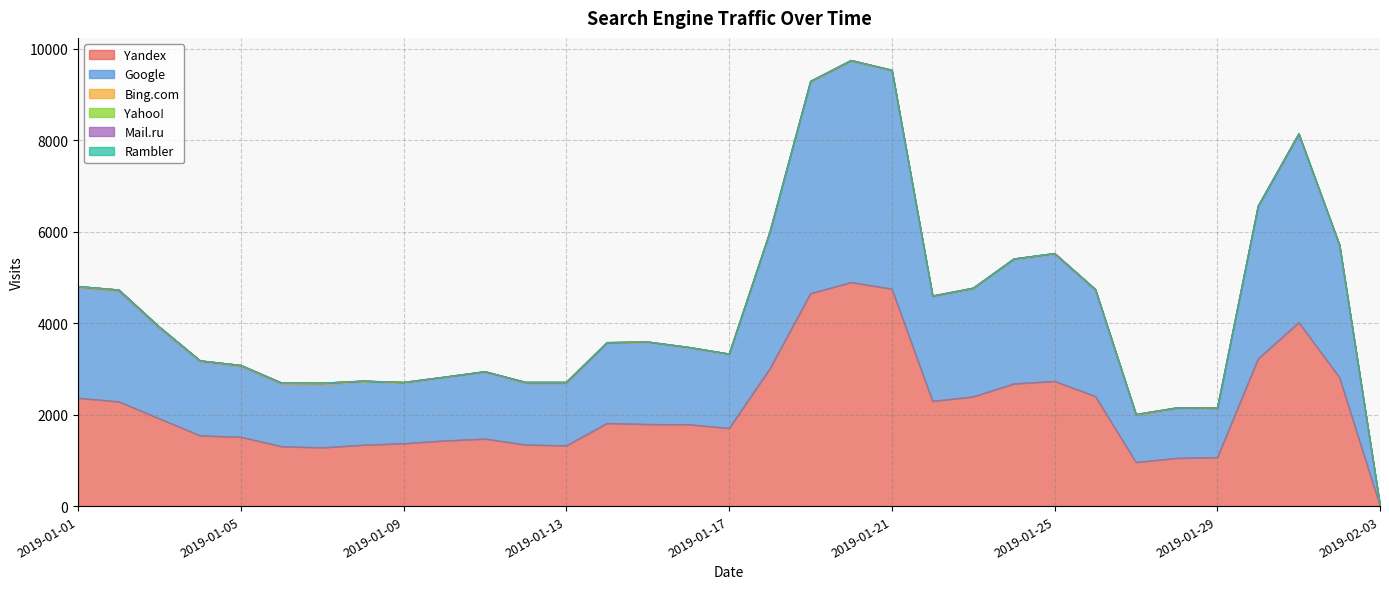

Reading right to left, what are all the values shown in this chart?

Yandex: 2019-02-03=0	2019-02-01=2818	2019-01-31=4018	2019-01-30=3220	2019-01-29=1068	2019-01-28=1051	2019-01-27=962	2019-01-26=2404	2019-01-25=2732	2019-01-24=2678	2019-01-23=2394	2019-01-22=2297	2019-01-21=4751	2019-01-20=4894	2019-01-19=4651	2019-01-18=3005	2019-01-17=1705	2019-01-16=1787	2019-01-15=1792	2019-01-14=1813	2019-01-13=1325	2019-01-12=1344	2019-01-11=1473	2019-01-10=1432	2019-01-09=1372	2019-01-08=1339	2019-01-07=1282	2019-01-06=1307	2019-01-05=1513	2019-01-04=1543	2019-01-03=1914	2019-01-02=2286	2019-01-01=2366
Google: 2019-02-03=1	2019-02-01=2887	2019-01-31=4105	2019-01-30=3328	2019-01-29=1070	2019-01-28=1091	2019-01-27=1019	2019-01-26=2313	2019-01-25=2776	2019-01-24=2721	2019-01-23=2362	2019-01-22=2287	2019-01-21=4773	2019-01-20=4835	2019-01-19=4621	2019-01-18=2975	2019-01-17=1613	2019-01-16=1675	2019-01-15=1791	2019-01-14=1755	2019-01-13=1365	2019-01-12=1341	2019-01-11=1459	2019-01-10=1382	2019-01-09=1324	2019-01-08=1383	2019-01-07=1383	2019-01-06=1367	2019-01-05=1542	2019-01-04=1616	2019-01-03=1975	2019-01-02=2412	2019-01-01=2414
Bing.com: 2019-02-03=0	2019-02-01=8	2019-01-31=15	2019-01-30=11	2019-01-29=8	2019-01-28=9	2019-01-27=15	2019-01-26=18	2019-01-25=16	2019-01-24=5	2019-01-23=7	2019-01-22=13	2019-01-21=6	2019-01-20=14	2019-01-19=12	2019-01-18=8	2019-01-17=8	2019-01-16=13	2019-01-15=8	2019-01-14=10	2019-01-13=16	2019-01-12=21	2019-01-11=12	2019-01-10=7	2019-01-09=7	2019-01-08=11	2019-01-07=22	2019-01-06=17	2019-01-05=21	2019-01-04=20	2019-01-03=20	2019-01-02=25	2019-01-01=18
Yahoo!: 2019-02-03=0	2019-02-01=2	2019-01-31=4	2019-01-30=2	2019-01-29=2	2019-01-28=3	2019-01-27=14	2019-01-26=8	2019-01-25=5	2019-01-24=6	2019-01-23=8	2019-01-22=3	2019-01-21=5	2019-01-20=5	2019-01-19=7	2019-01-18=8	2019-01-17=6	2019-01-16=3	2019-01-15=4	2019-01-14=4	2019-01-13=6	2019-01-12=6	2019-01-11=2	2019-01-10=5	2019-01-09=8	2019-01-08=7	2019-01-07=8	2019-01-06=7	2019-01-05=7	2019-01-04=4	2019-01-03=9	2019-01-02=9	2019-01-01=10
Mail.ru: 2019-02-03=0	2019-02-01=0	2019-01-31=0	2019-01-30=0	2019-01-29=0	2019-01-28=0	2019-01-27=0	2019-01-26=0	2019-01-25=0	2019-01-24=0	2019-01-23=0	2019-01-22=0	2019-01-21=0	2019-01-20=0	2019-01-19=0	2019-01-18=0	2019-01-17=0	2019-01-16=0	2019-01-15=0	2019-01-14=0	2019-01-13=0	2019-01-12=0	2019-01-11=0	2019-01-10=0	2019-01-09=0	2019-01-08=0	2019-01-07=0	2019-01-06=0	2019-01-05=0	2019-01-04=0	2019-01-03=0	2019-01-02=0	2019-01-01=0
Rambler: 2019-02-03=0	2019-02-01=0	2019-01-31=0	2019-01-30=0	2019-01-29=0	2019-01-28=0	2019-01-27=0	2019-01-26=0	2019-01-25=0	2019-01-24=0	2019-01-23=0	2019-01-22=0	2019-01-21=0	2019-01-20=0	2019-01-19=0	2019-01-18=0	2019-01-17=0	2019-01-16=0	2019-01-15=0	2019-01-14=0	2019-01-13=0	2019-01-12=0	2019-01-11=0	2019-01-10=0	2019-01-09=0	2019-01-08=0	2019-01-07=0	2019-01-06=0	2019-01-05=0	2019-01-04=0	2019-01-03=0	2019-01-02=0	2019-01-01=0